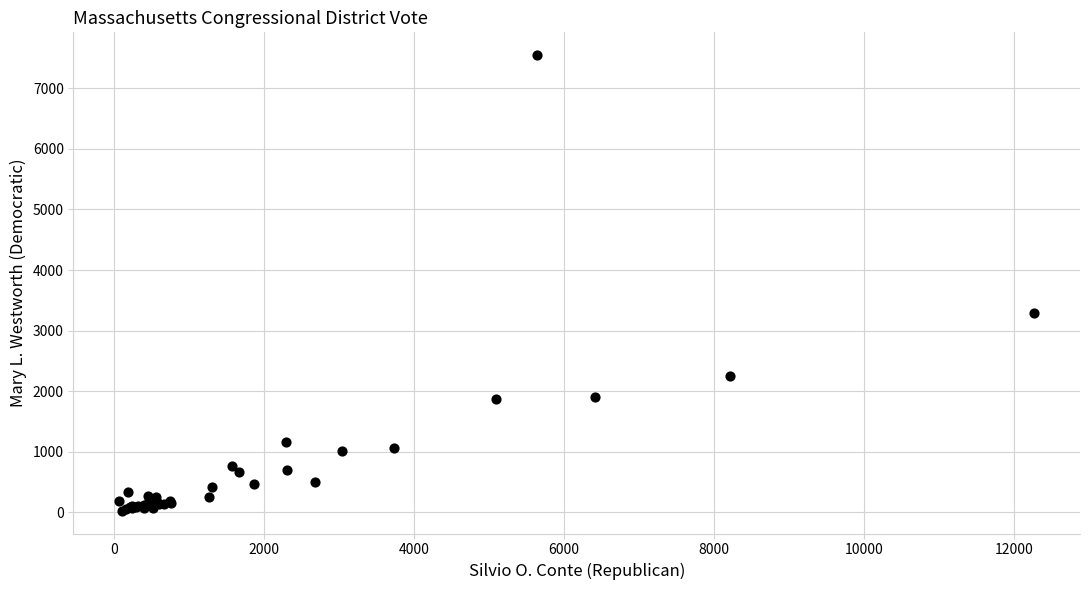

What Y value in the scatter plot is closest to 3787?

3286